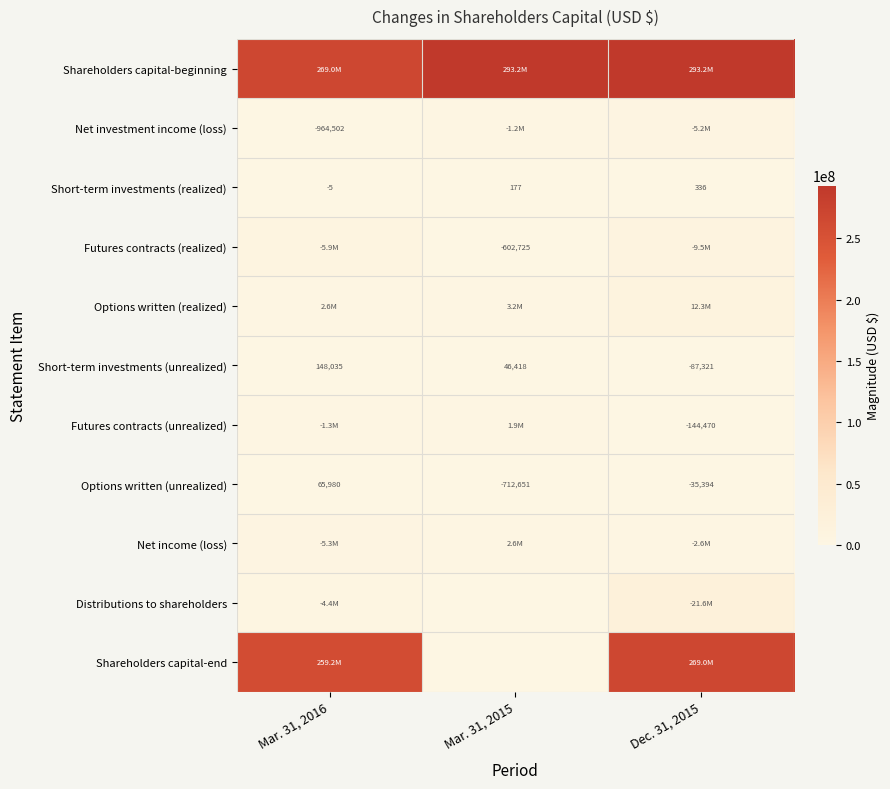

Which category has the highest value across all series?

Mar. 31, 2015